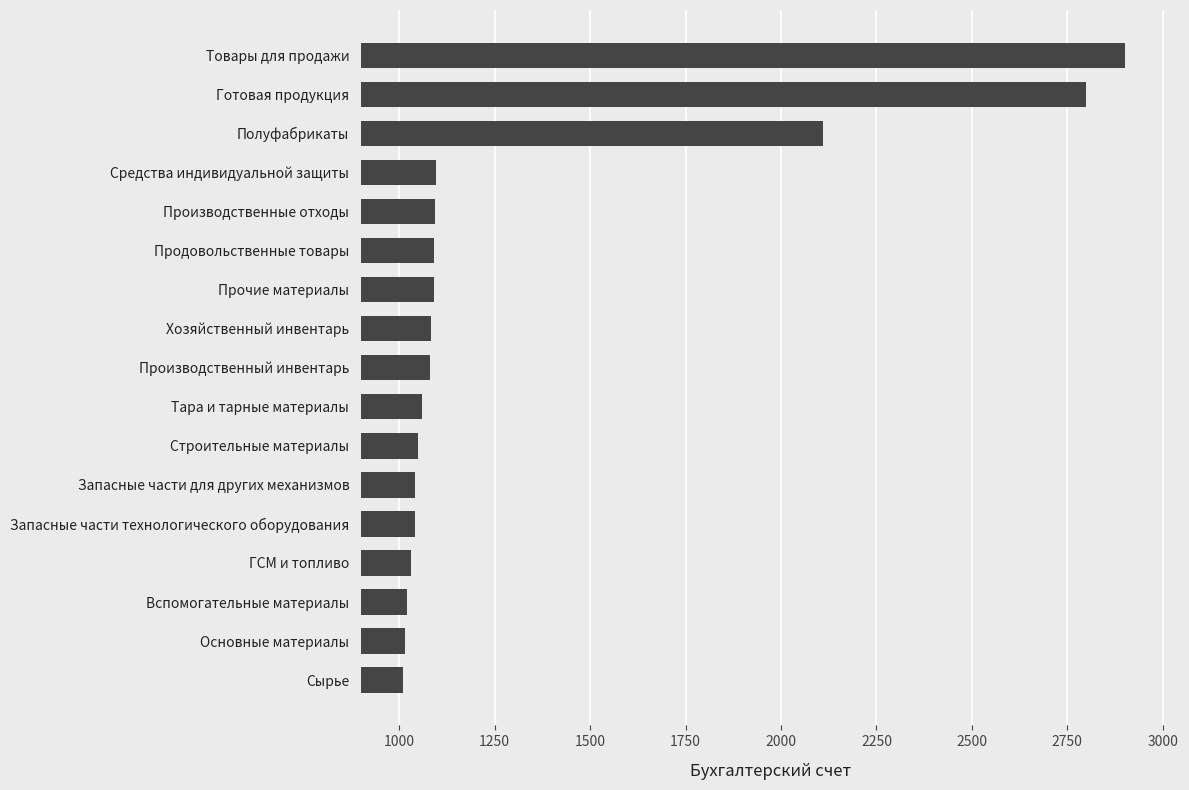

What is the smallest value displayed?

1010